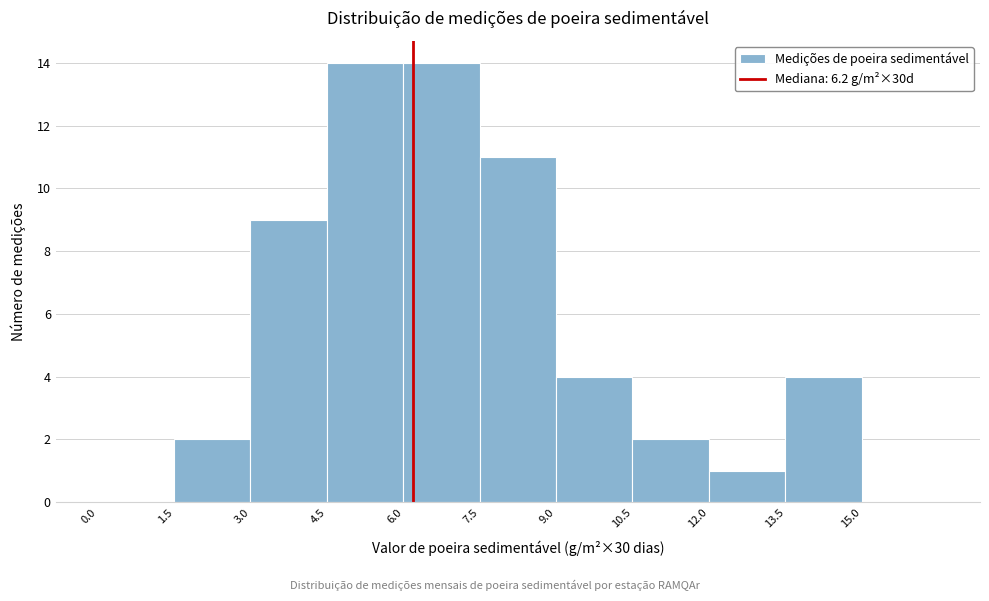

What is the height of the bar covering 1.5 to 3.0 on the x-axis? Neither the bar edges nor the heights are printed on the chart, so give them approximately, as read against the axes.

2